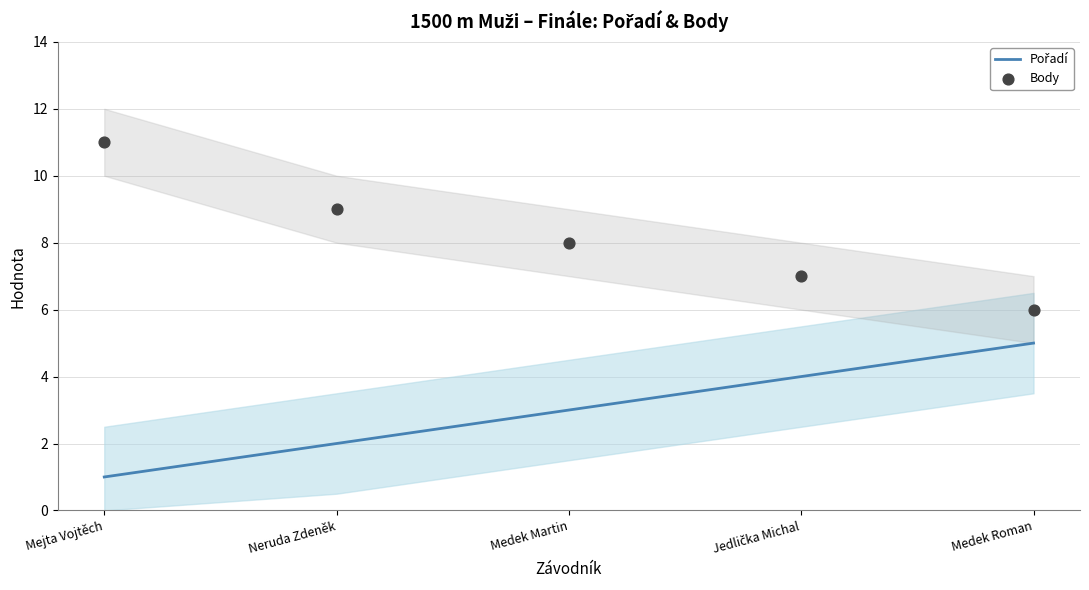

Which series contains the highest Y value?

Body